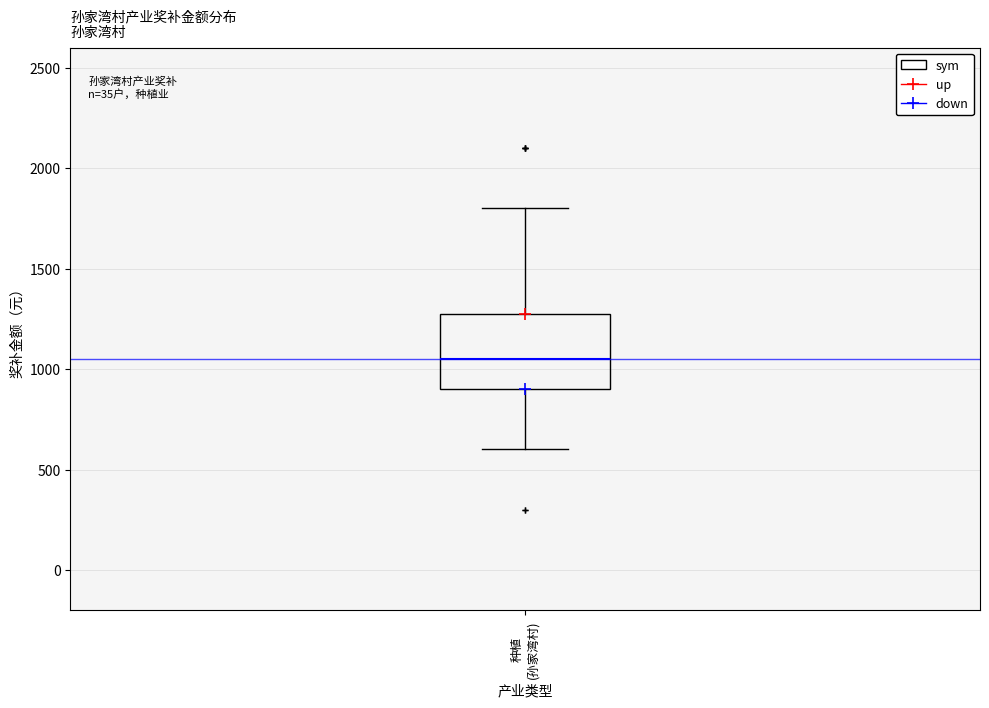

Transcribe this box plot: give where the median line is, the range the box spans, and where the two whiskers end, as read against the y-axis. The values are not printed on the chart, so give them approximately, as read against the axis.

median 1050, box 900 to 1300, whiskers 600 to 1800